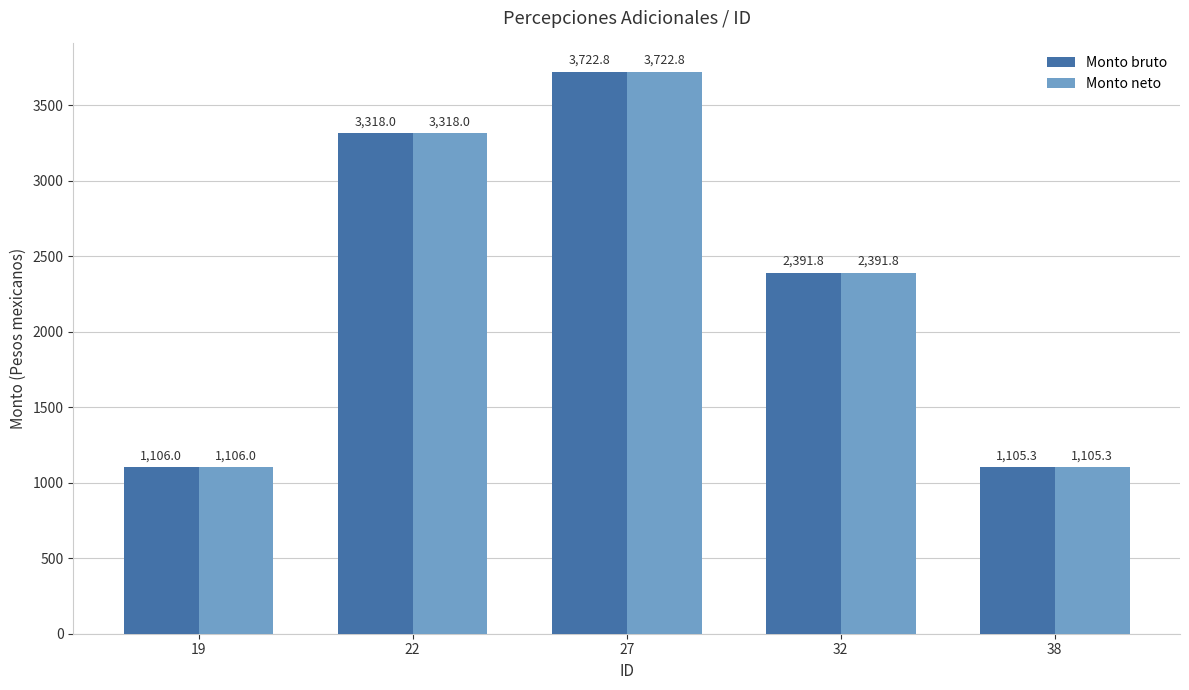

What is the total value across all series at 38?

2210.6